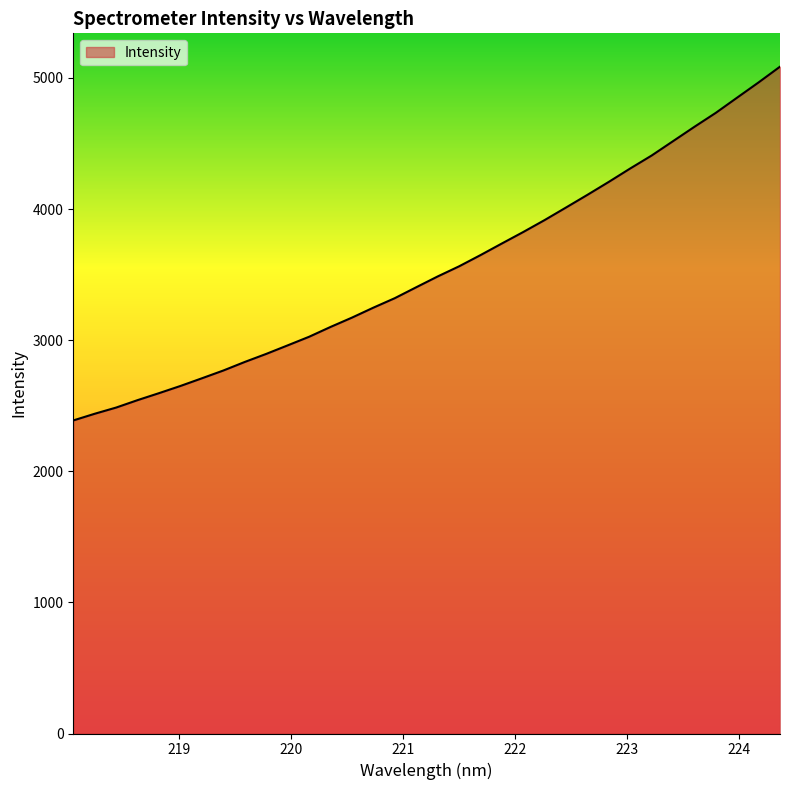

What is the greatest value displayed?

5085.8